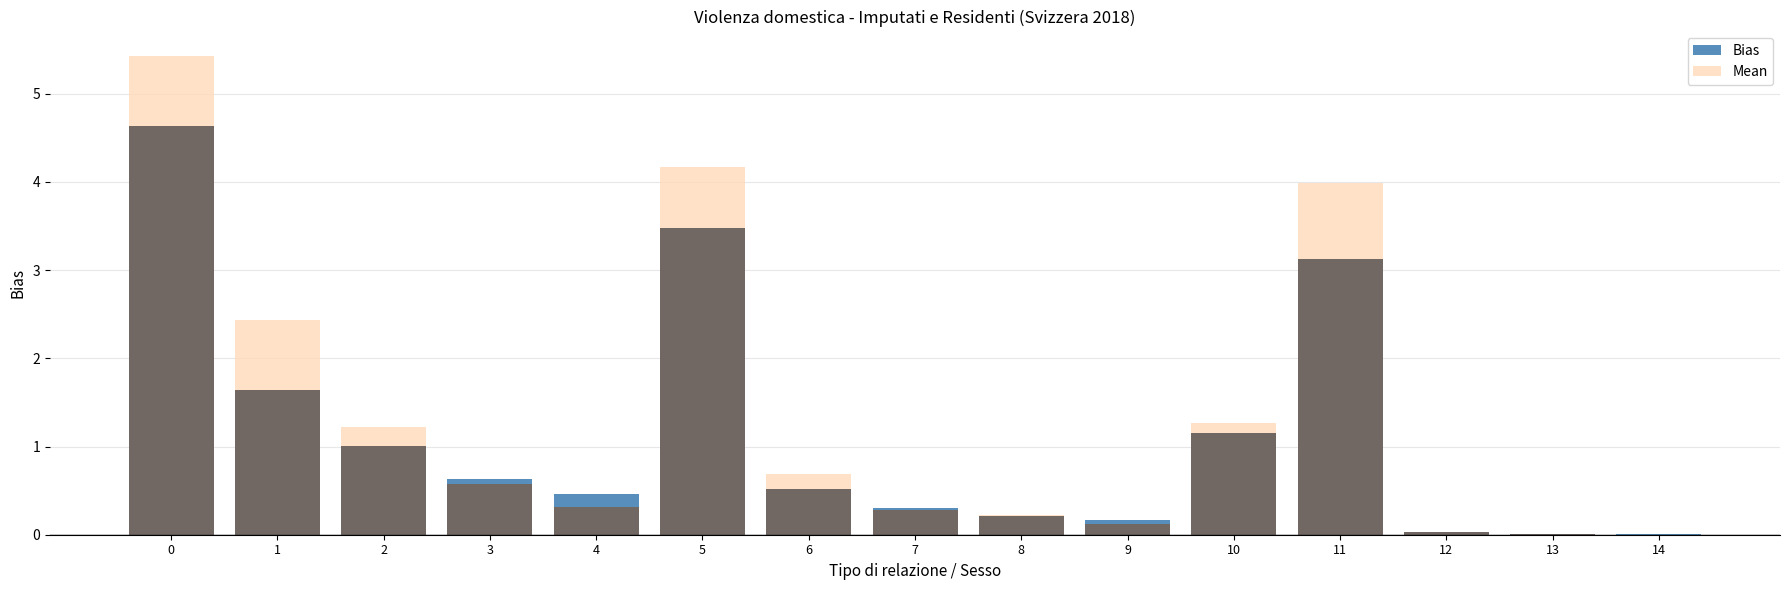

What is the difference between the Mean values at 6 and 14?

0.7